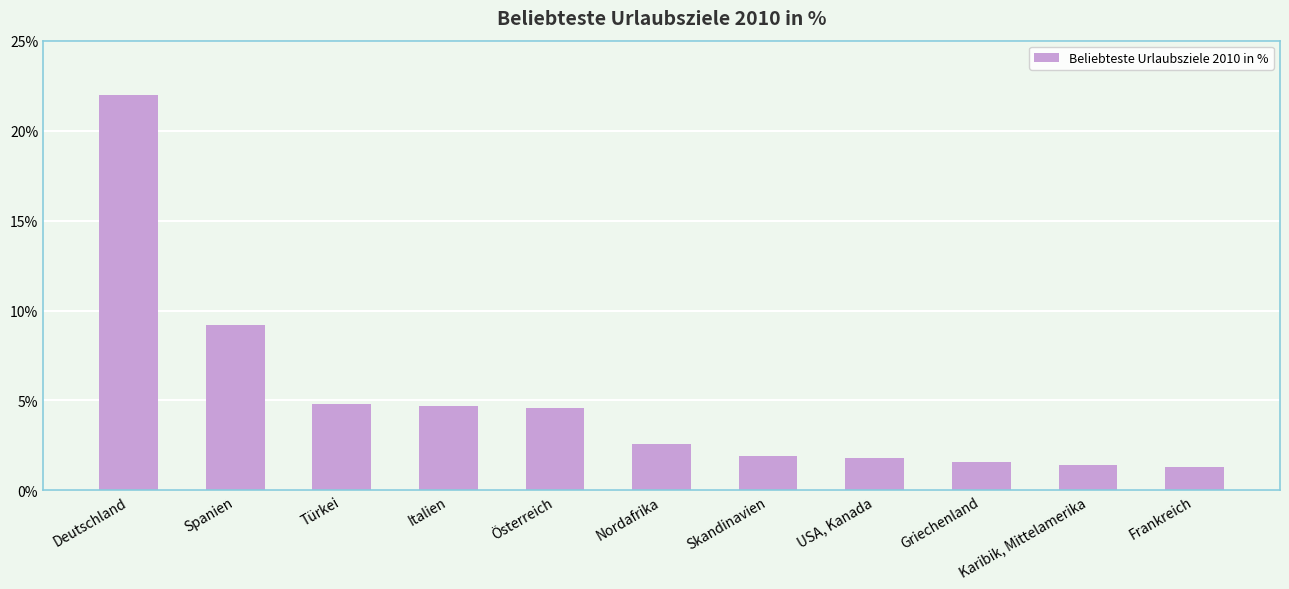

True or false: the data shows 4.7 at Italien.

True